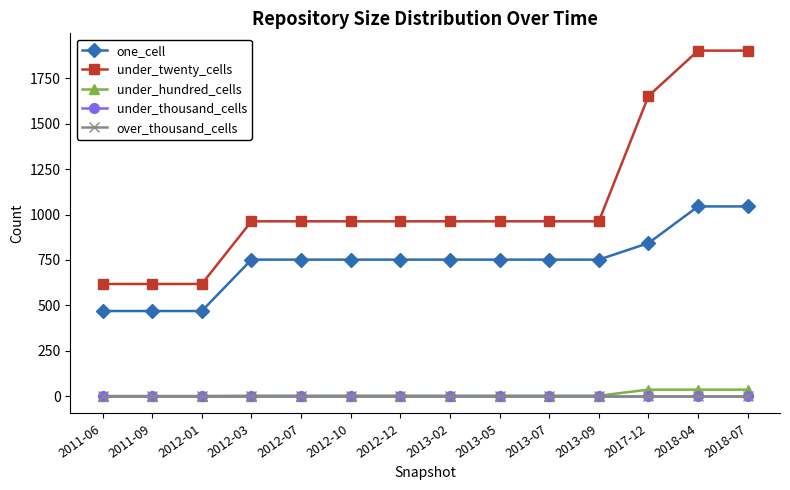

What is the label of the 6th point from the left?

2012-10